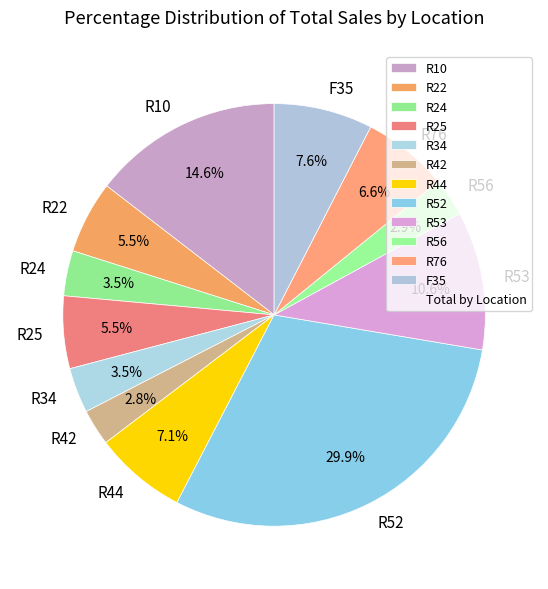

Approximately how many times larger is the value at F35 compared to R34?

2.2